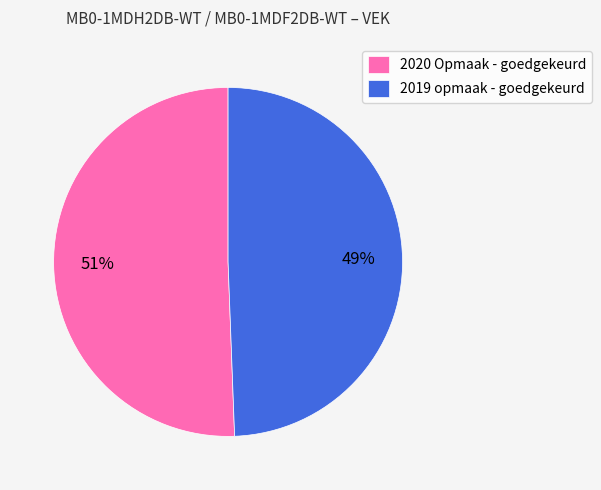

Count the number of slices in the pie.

2